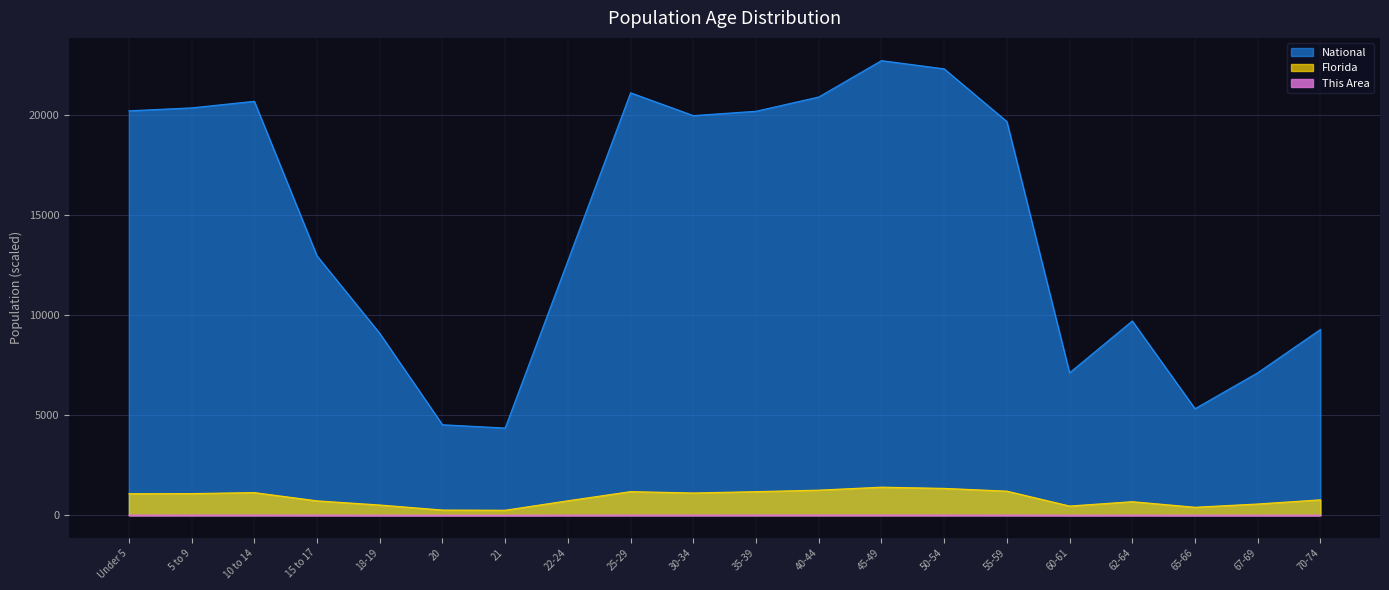

Where is National nearest to the value 13531?

15 to 17